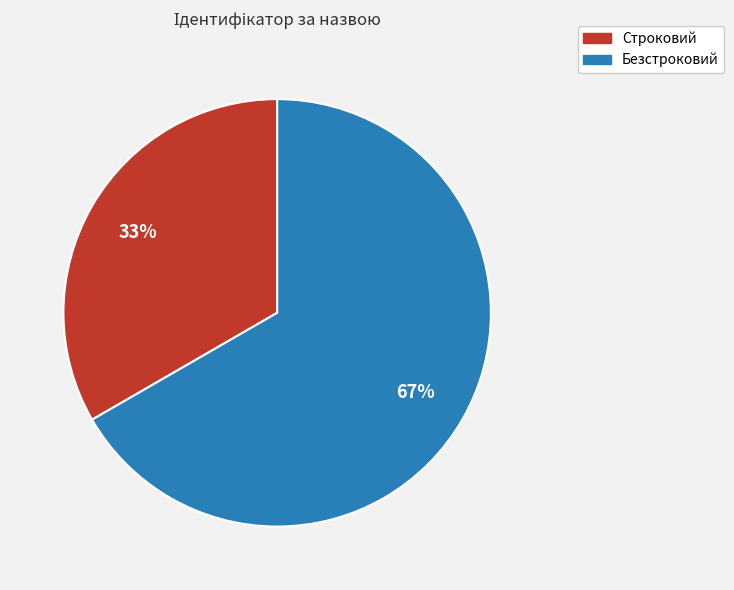

Do Строковий and Безстроковий together represent more than half of the pie?

Yes